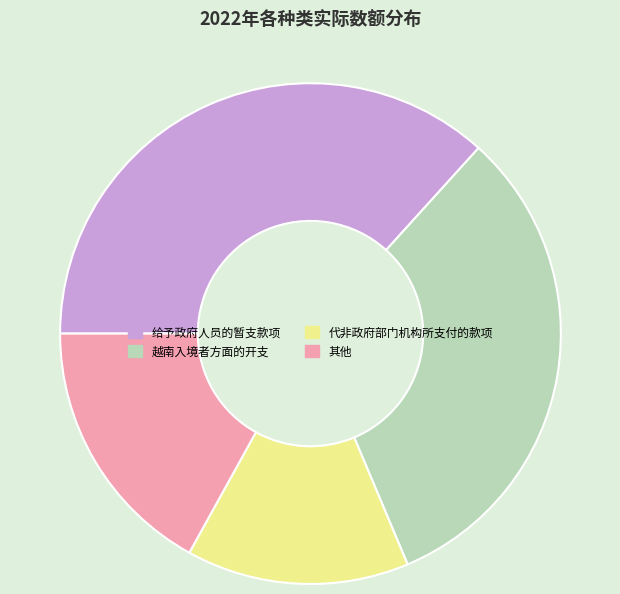

Rank the categories by value from highest to lowest.

给予政府人员的暂支款项, 越南入境者方面的开支, 其他, 代非政府部门机构所支付的款项